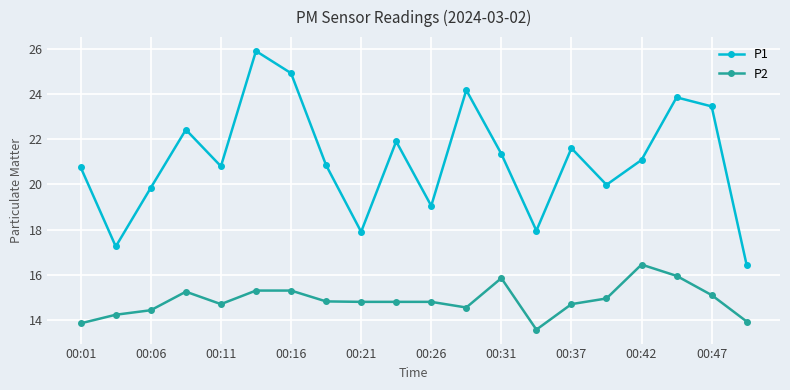

Which series has the widest spread of values?

P1